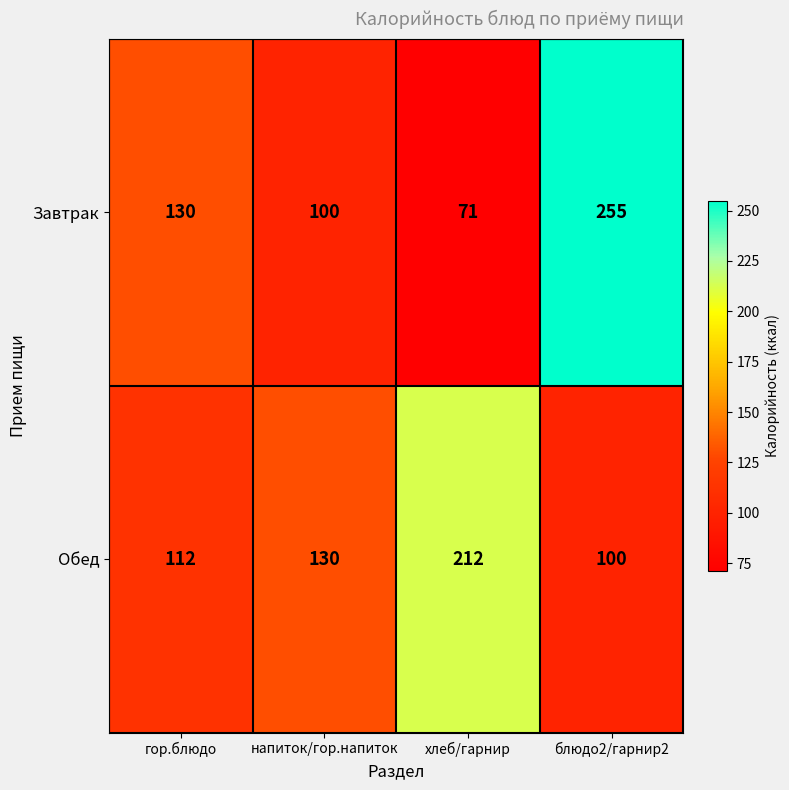

How many Завтрак values are between 100 and 255?

3